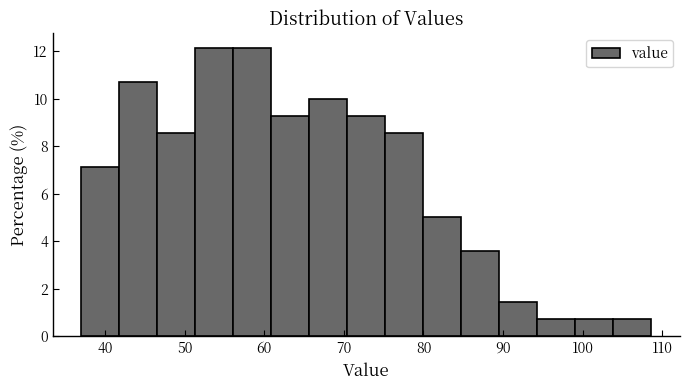

Reading left to right, list every bar in this chart as the range it spans on the x-axis followed by its height. Neither the bar edges nor the heights are printed on the chart, so give them approximately, as read against the axes.

37 to 42: 7.2
42 to 47: 10.8
47 to 51: 8.6
51 to 56: 12.2
56 to 61: 12.2
61 to 66: 9.2
66 to 70: 10.0
70 to 75: 9.2
75 to 80: 8.6
80 to 85: 5.0
85 to 90: 3.6
90 to 94: 1.4
94 to 99: 0.8
99 to 104: 0.8
104 to 109: 0.8